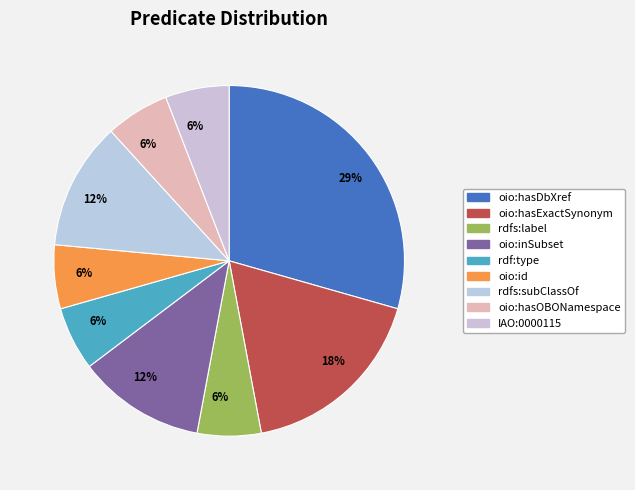

Is there any slice that represents more than half of the pie?

No